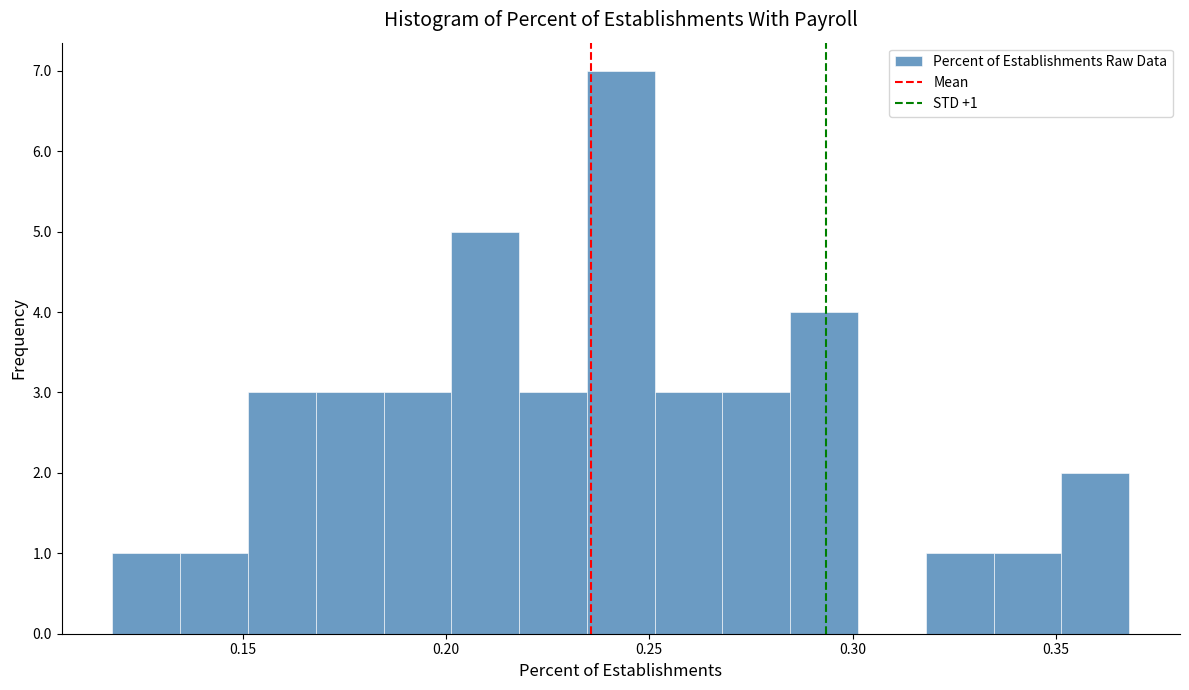

Around what value on the x-axis is the tallest bar? Give the approximate position of its centre, as read against the axis.

0.245